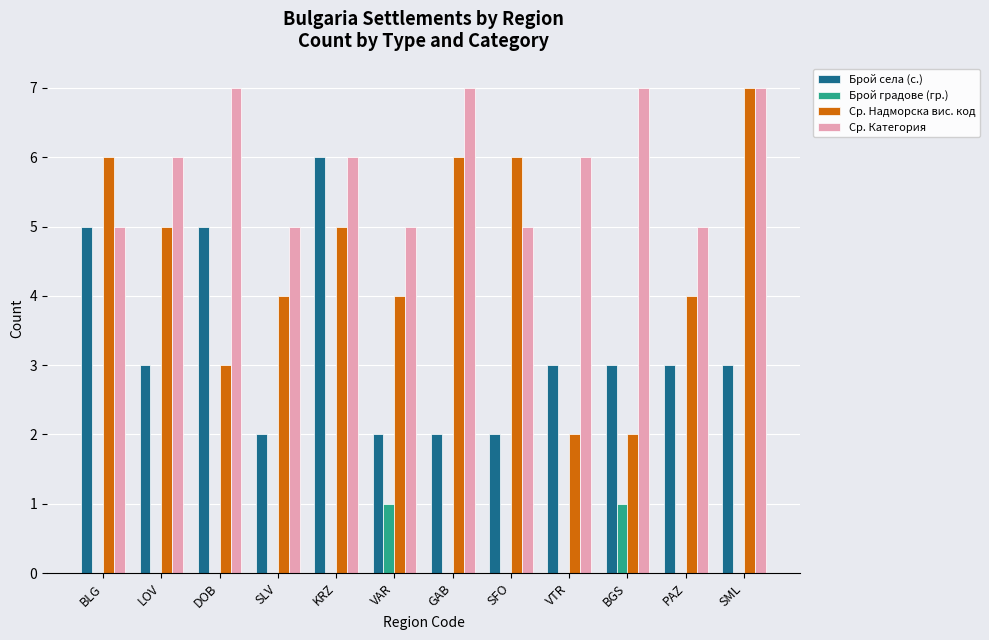

Reading left to right, what are all the values shown in this chart?

Брой села (с.): BLG=5	LOV=3	DOB=5	SLV=2	KRZ=6	VAR=2	GAB=2	SFO=2	VTR=3	BGS=3	PAZ=3	SML=3
Брой градове (гр.): BLG=0	LOV=0	DOB=0	SLV=0	KRZ=0	VAR=1	GAB=0	SFO=0	VTR=0	BGS=1	PAZ=0	SML=0
Ср. Надморска вис. код: BLG=6	LOV=5	DOB=3	SLV=4	KRZ=5	VAR=4	GAB=6	SFO=6	VTR=2	BGS=2	PAZ=4	SML=7
Ср. Категория: BLG=5	LOV=6	DOB=7	SLV=5	KRZ=6	VAR=5	GAB=7	SFO=5	VTR=6	BGS=7	PAZ=5	SML=7